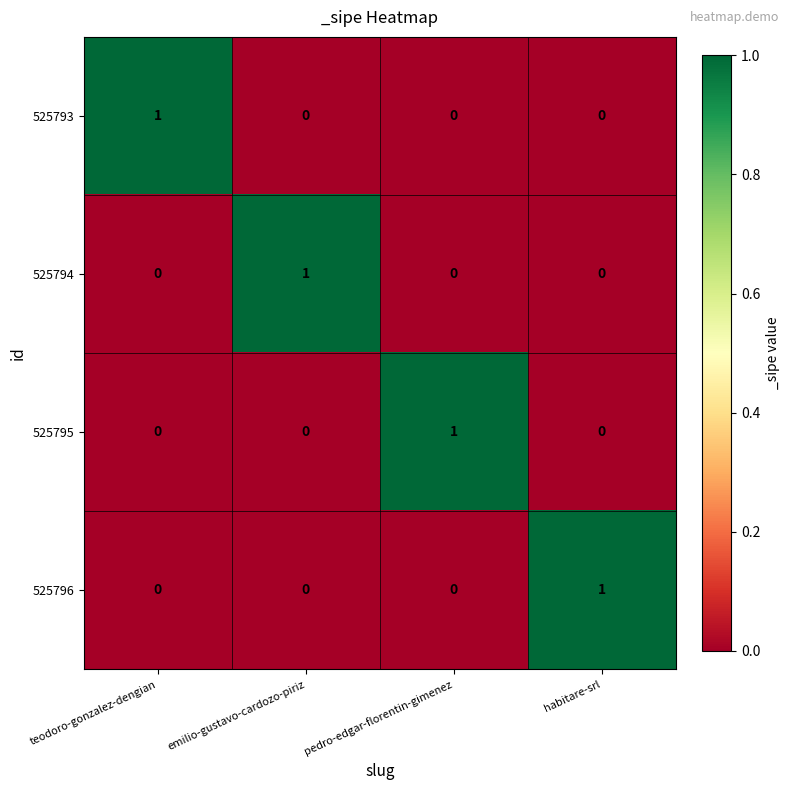

How many 525795 values are between 0 and 1?

4